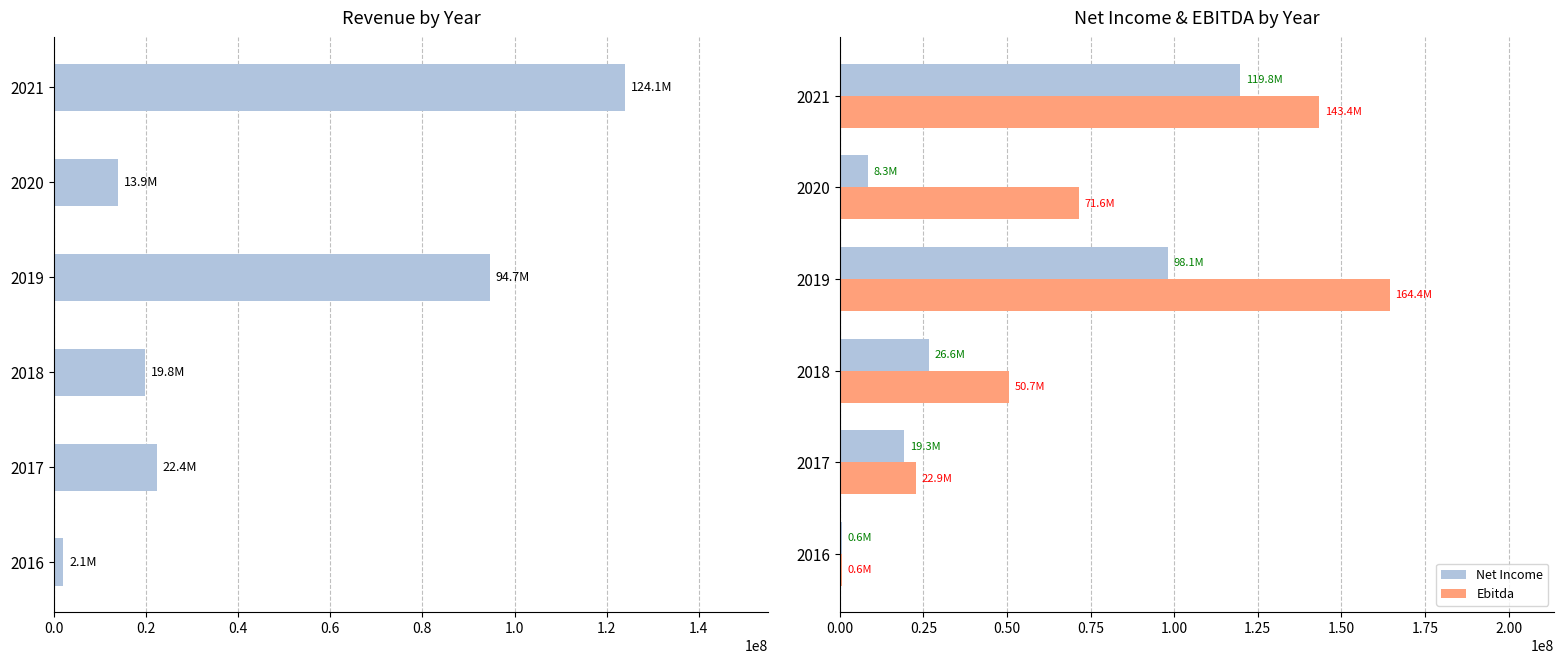

At which label is Ebitda closest to 82517309?

2020